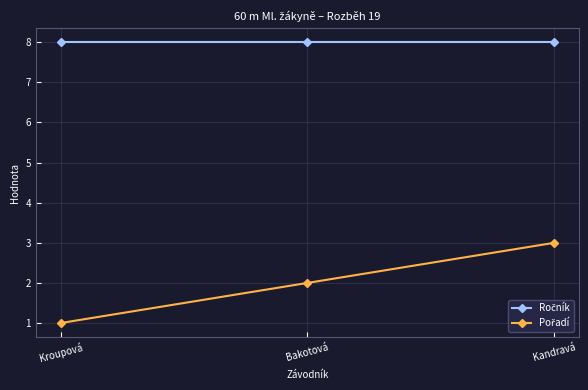

What is the difference between the highest and lowest values at Kandravá?

5